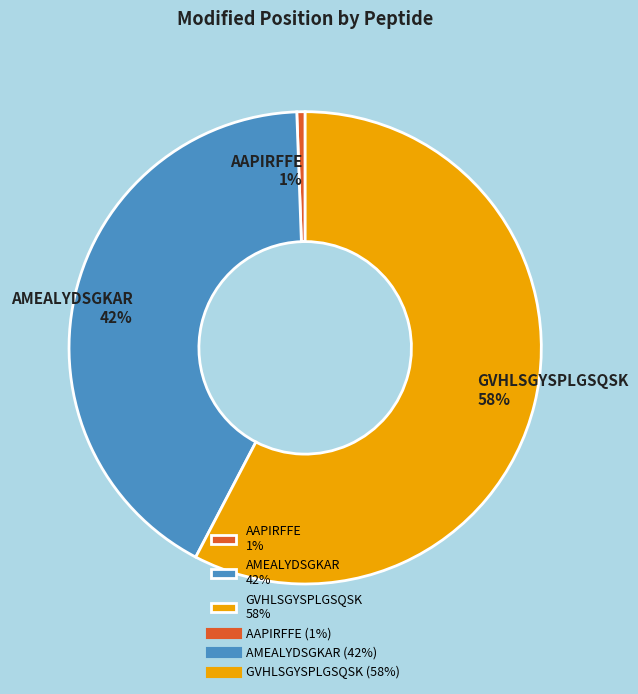

To the nearest percent, what is the difference between the AAPIRFFE and AMEALYDSGKAR slice percentages?

41%